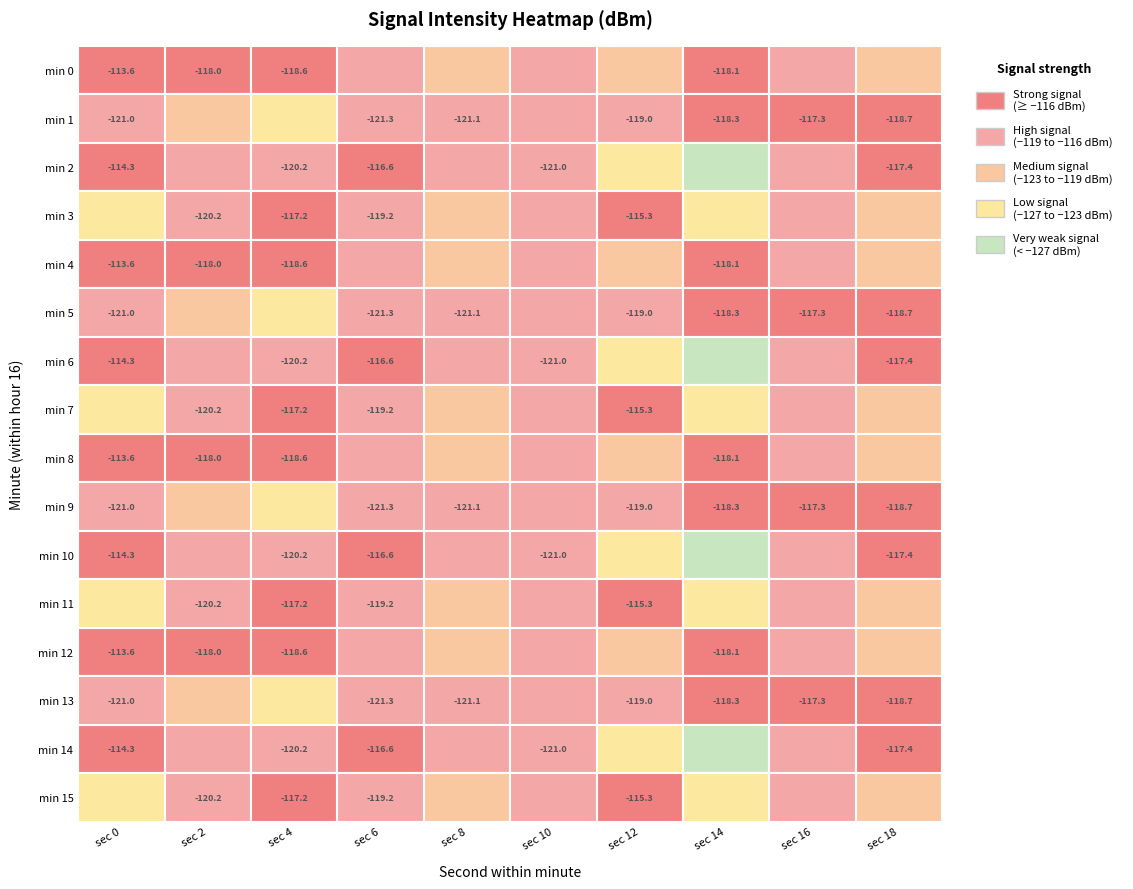

What is the difference between the maximum and minimum values in the 12 series?

5.5